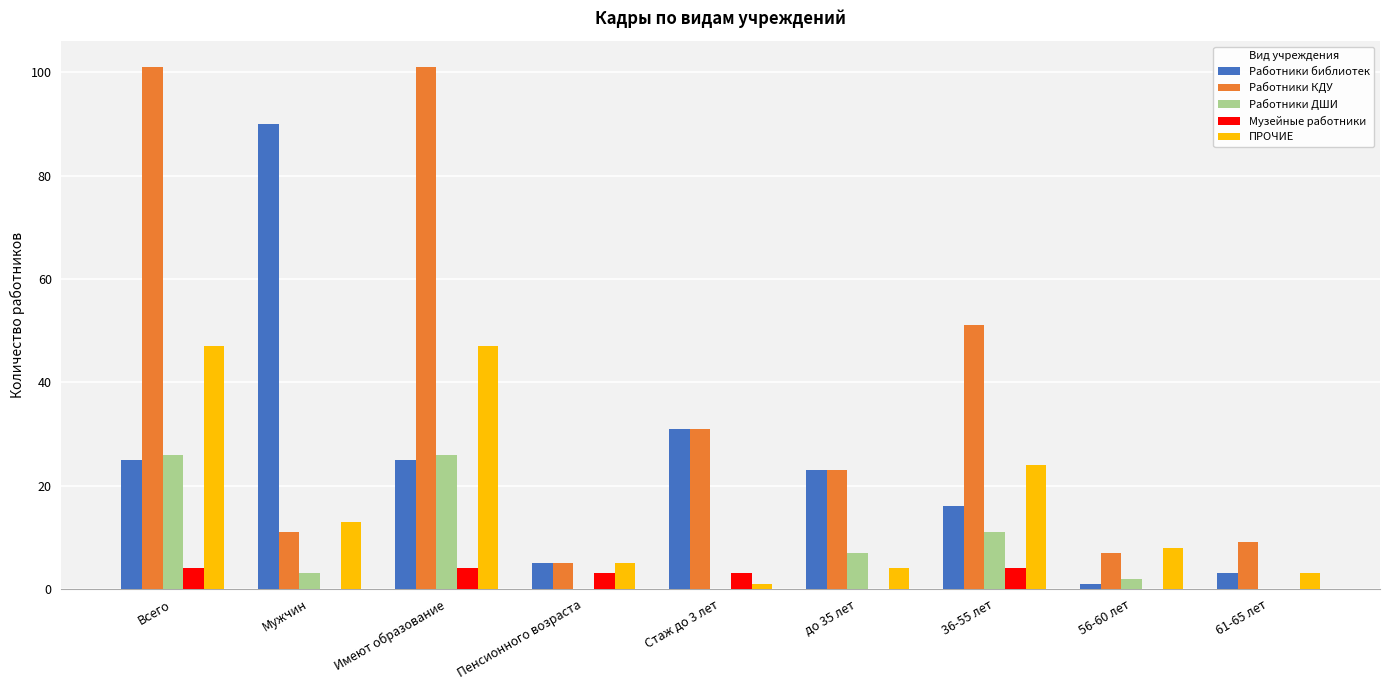

Count the number of categories in the chart.

9